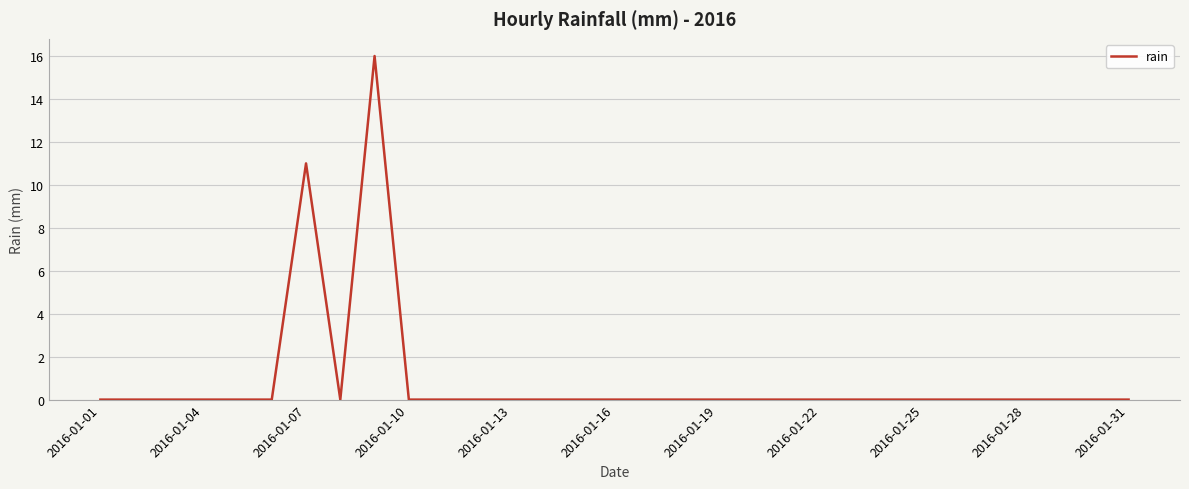

What is the maximum value shown in the chart?

16